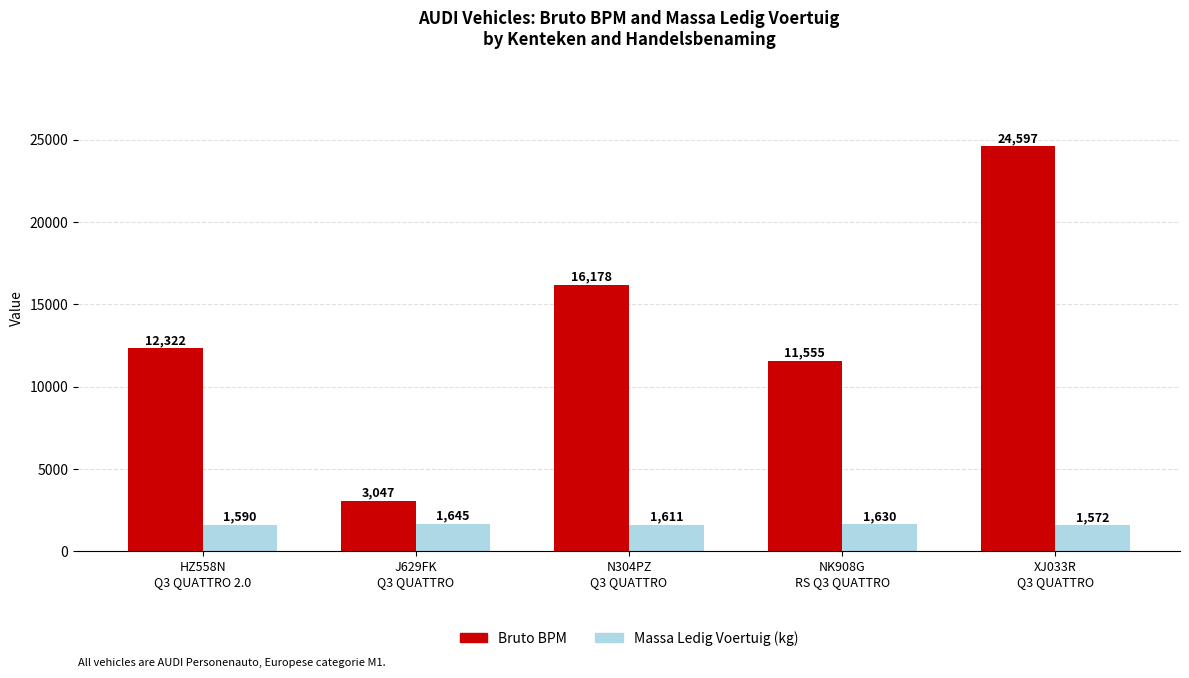

Which series has the largest range (max minus min)?

Bruto BPM